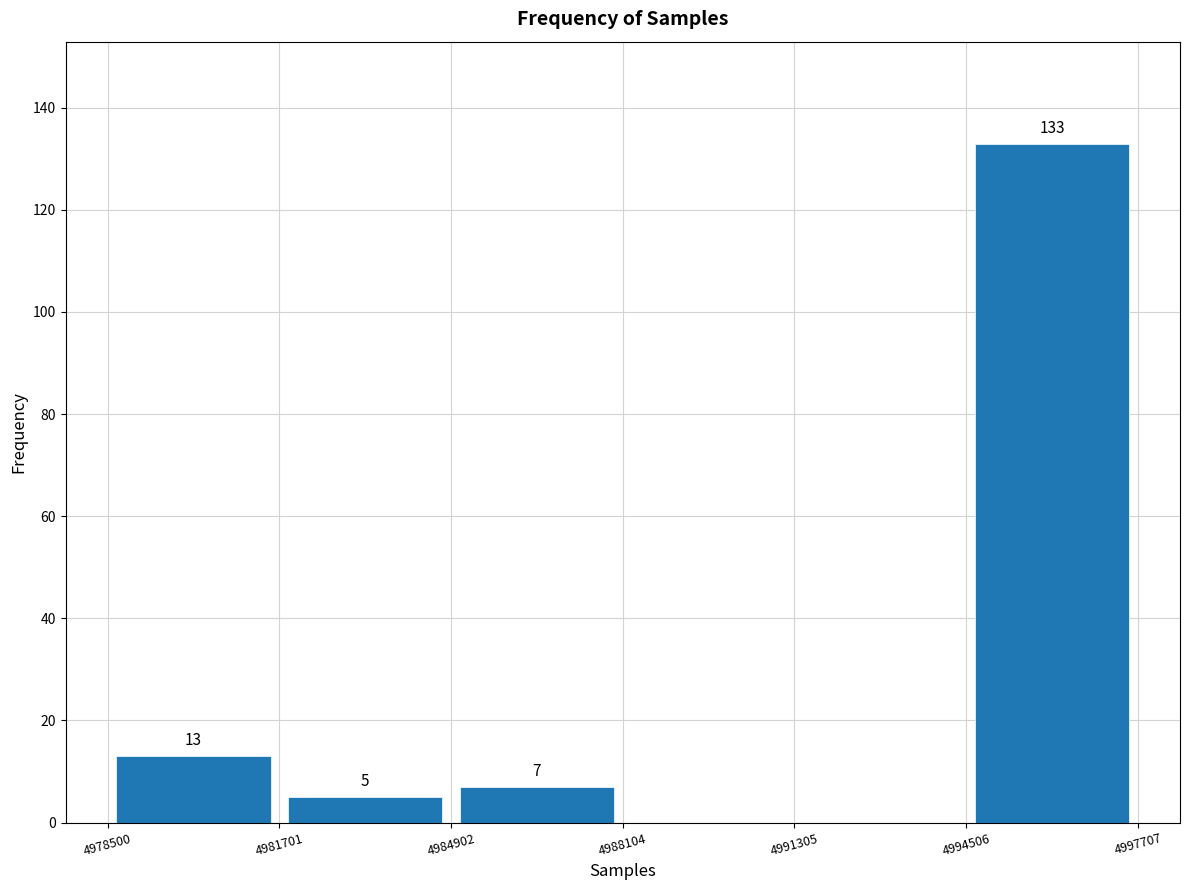

Which range on the x-axis has the tallest bar?

4994506 to 4997707